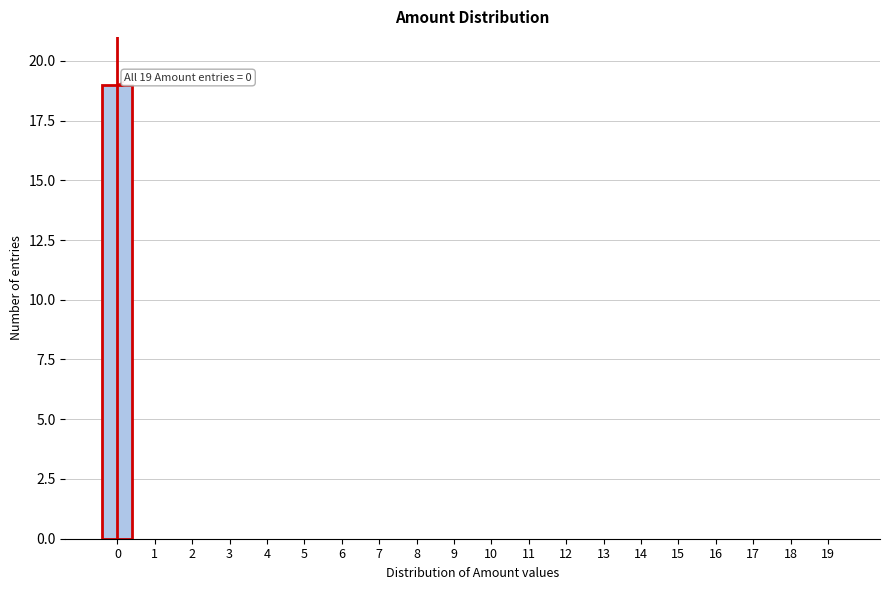

Reading right to left, extract all data points from this chart.

19=0	18=0	17=0	16=0	15=0	14=0	13=0	12=0	11=0	10=0	9=0	8=0	7=0	6=0	5=0	4=0	3=0	2=0	1=0	0=19